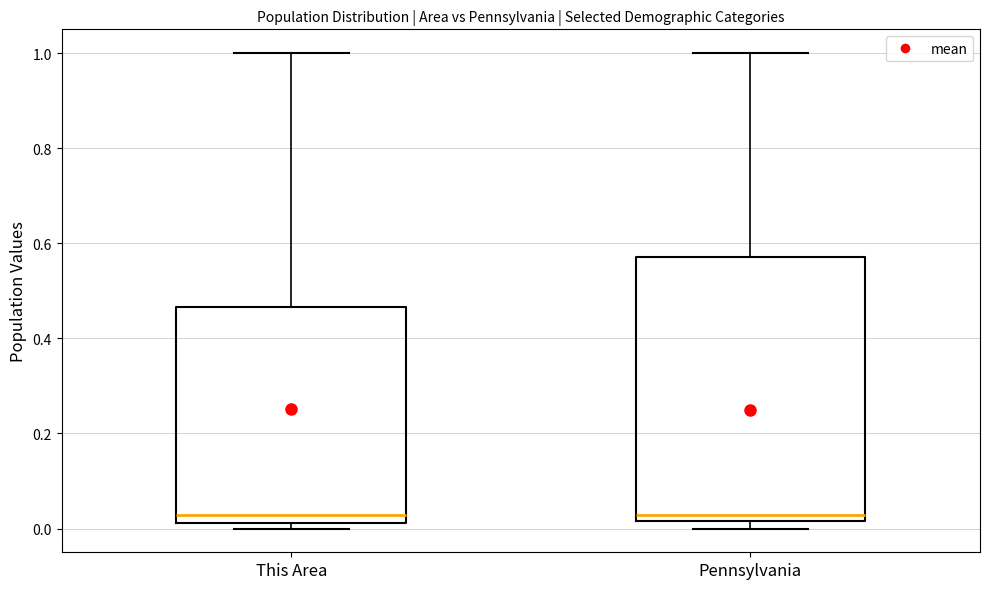

Reading left to right, transcribe this box plot: for each box, give where its median line is, the range the box spans, and where its two whiskers end, as read against the y-axis. The values are not printed on the chart, so give them approximately, as read against the axis.

This Area: median 0.02 (just above the box's lower edge), box 0.02 to 0.46, whiskers 0.00 to 1.00
Pennsylvania: median 0.02 (just above the box's lower edge), box 0.02 to 0.58, whiskers 0.00 to 1.00